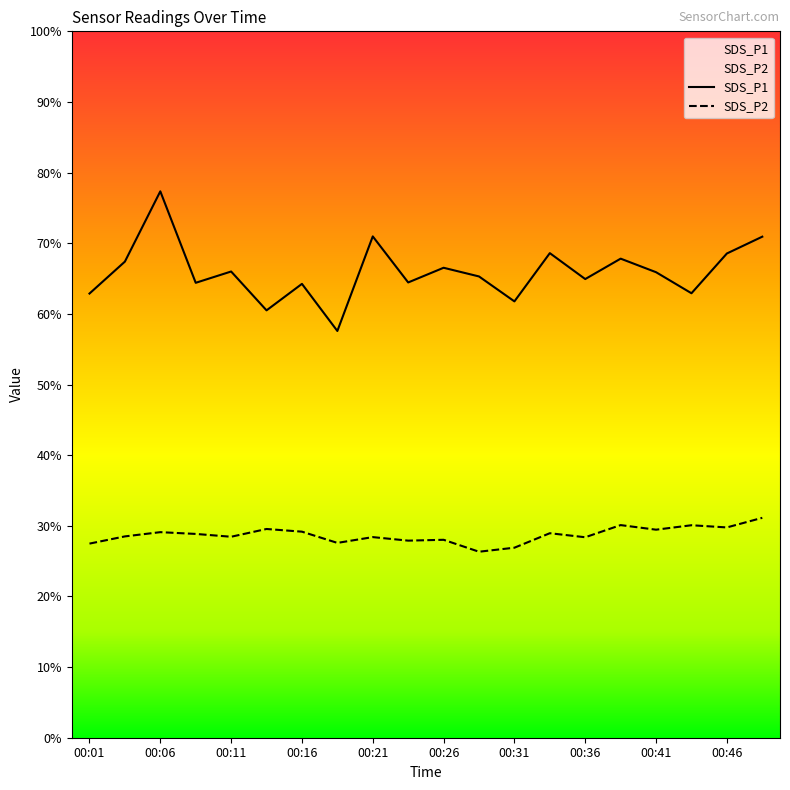

What is the value of the SDS_P2 point at the 11th from the left?

28.0